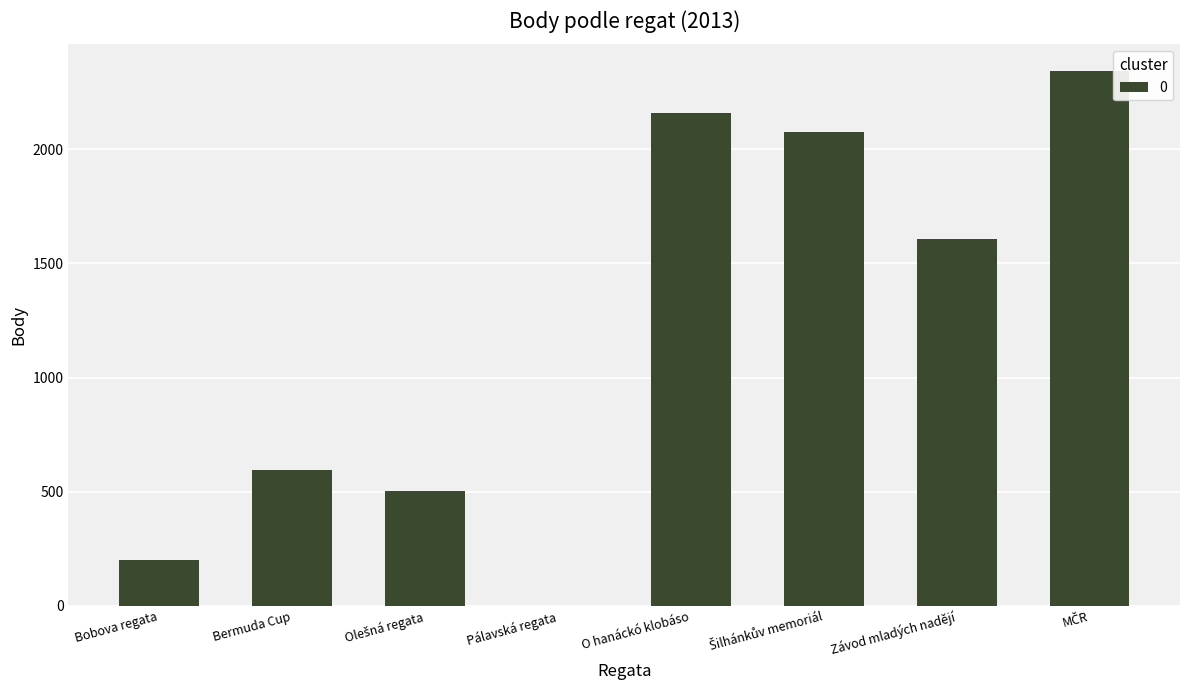

Does the chart contain stacked bars?

No